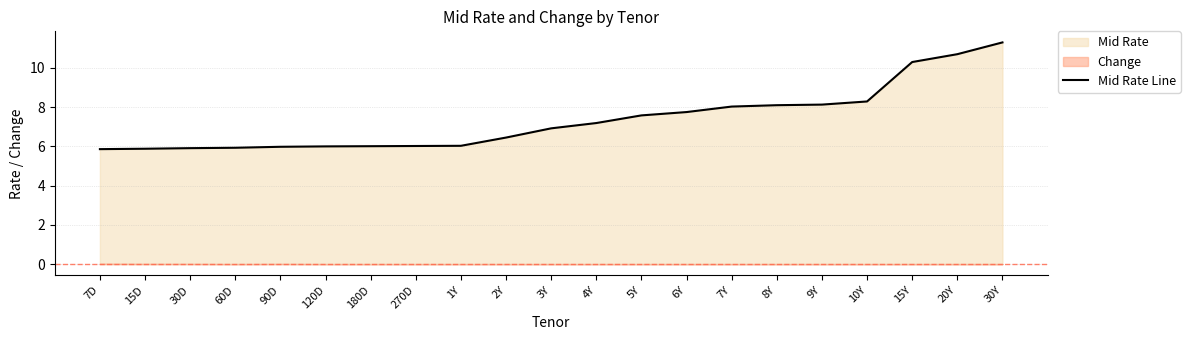

List the labels in order of value, smallest first.

7D, 15D, 30D, 60D, 90D, 120D, 180D, 270D, 1Y, 2Y, 3Y, 4Y, 5Y, 6Y, 7Y, 8Y, 9Y, 10Y, 15Y, 20Y, 30Y